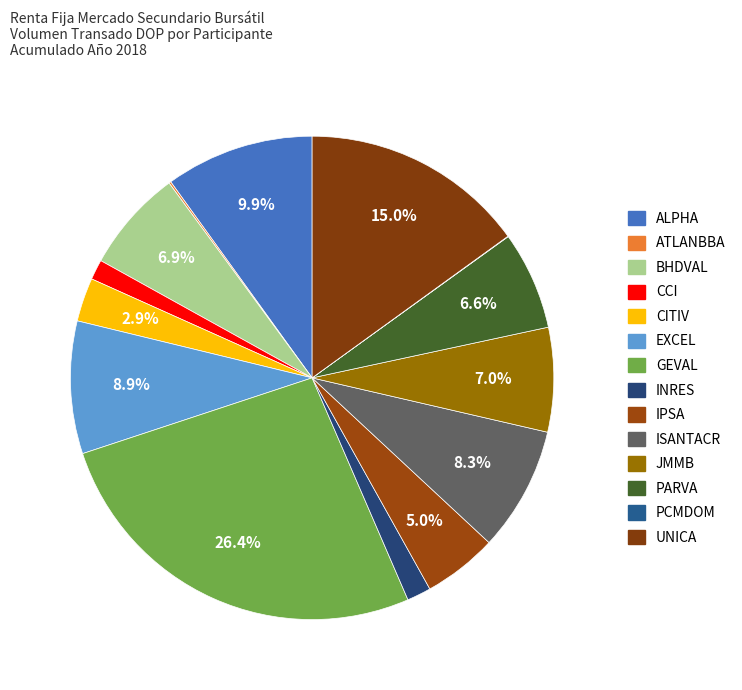

What is the smallest slice in the pie chart?

PCMDOM